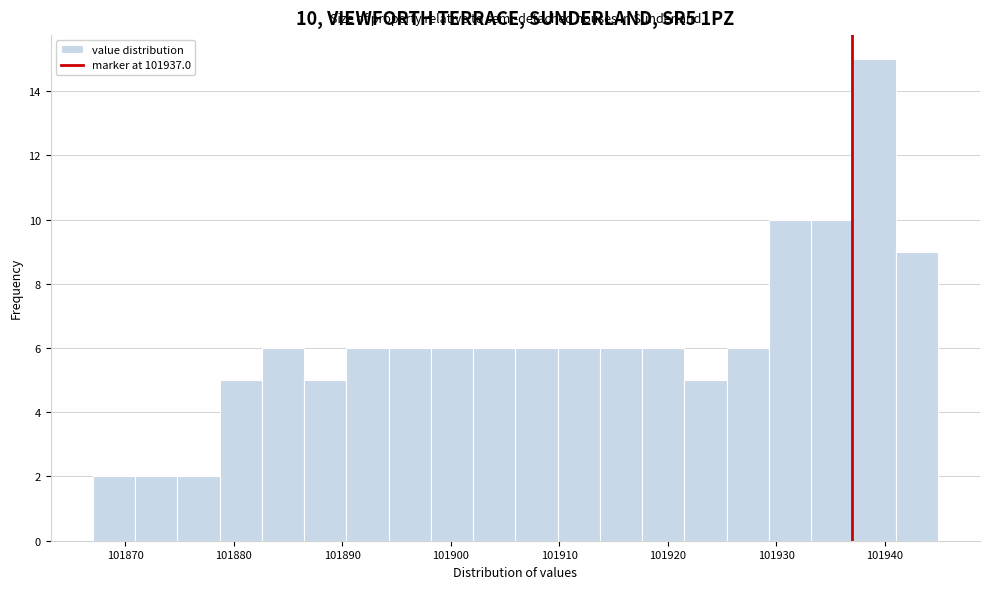

Read against the x-axis, roughly where is the centre of the tallest bar?

101939